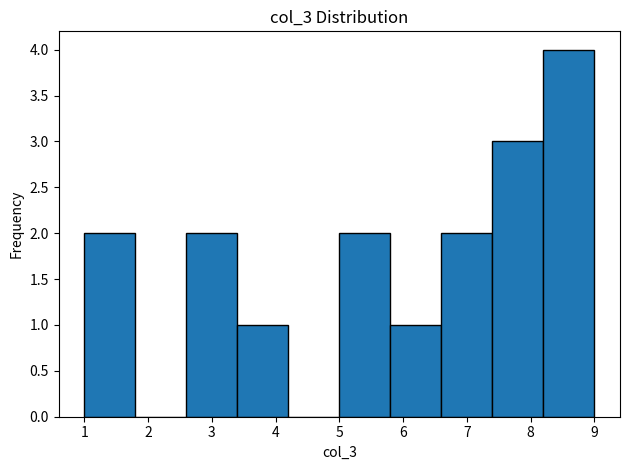

Reading left to right, list every bar in this chart as the range it spans on the x-axis followed by its height. The values are not printed on the chart, so give them approximately, as read against the axis.

1.0 to 1.8: 2
1.8 to 2.6: 0
2.6 to 3.4: 2
3.4 to 4.2: 1
4.2 to 5.0: 0
5.0 to 5.8: 2
5.8 to 6.6: 1
6.6 to 7.4: 2
7.4 to 8.2: 3
8.2 to 9.0: 4